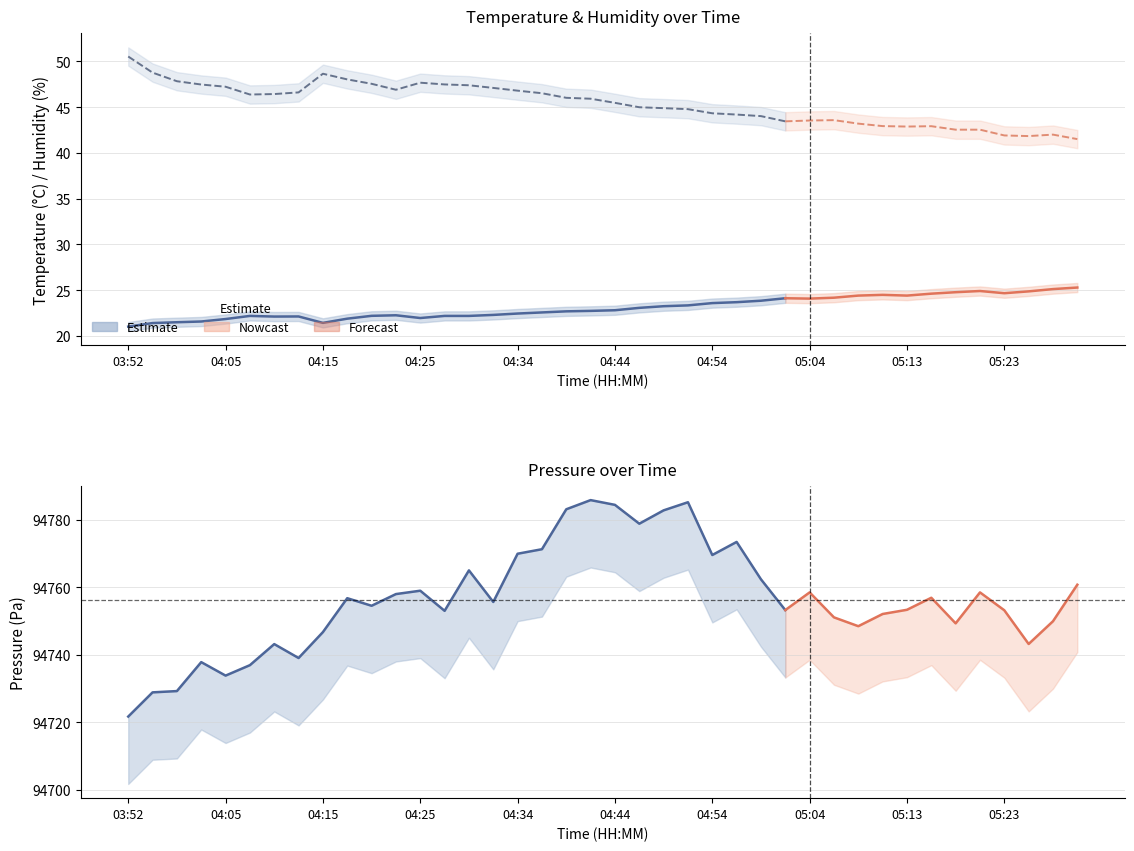

What position from the left is 23?

24